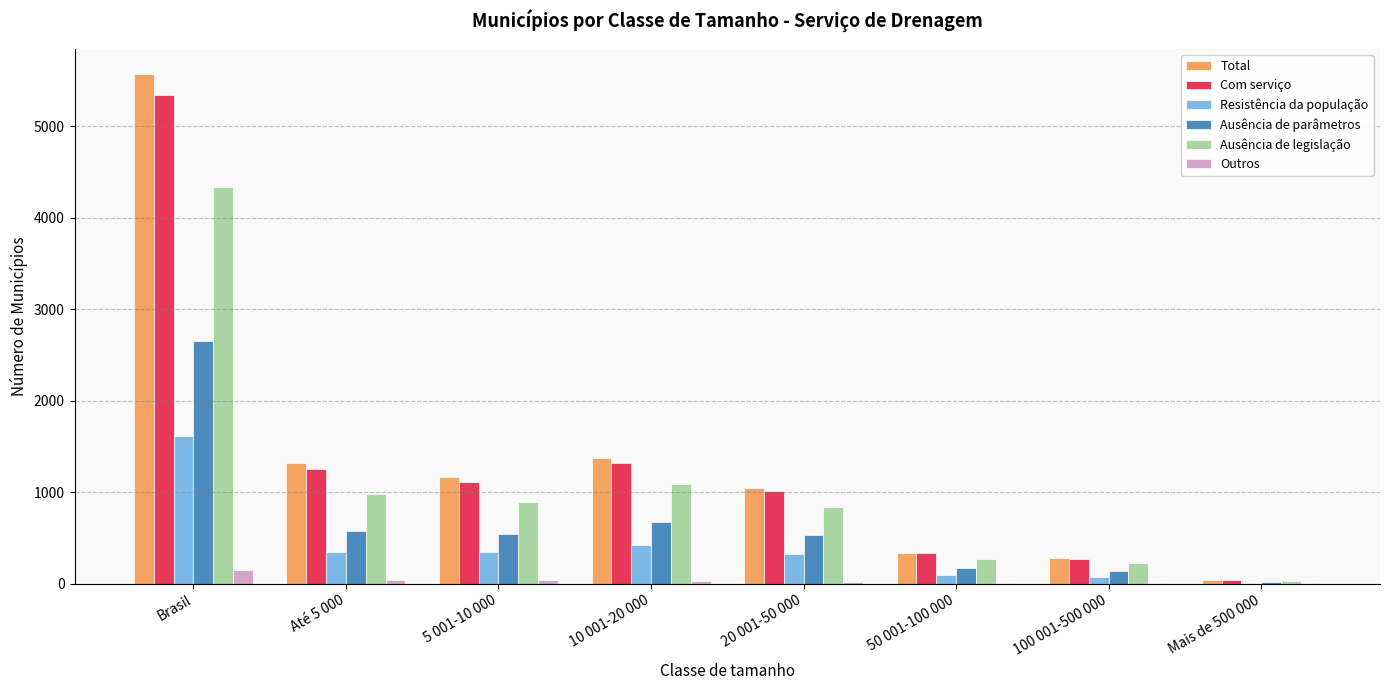

What is the sum of all Outros values?

292